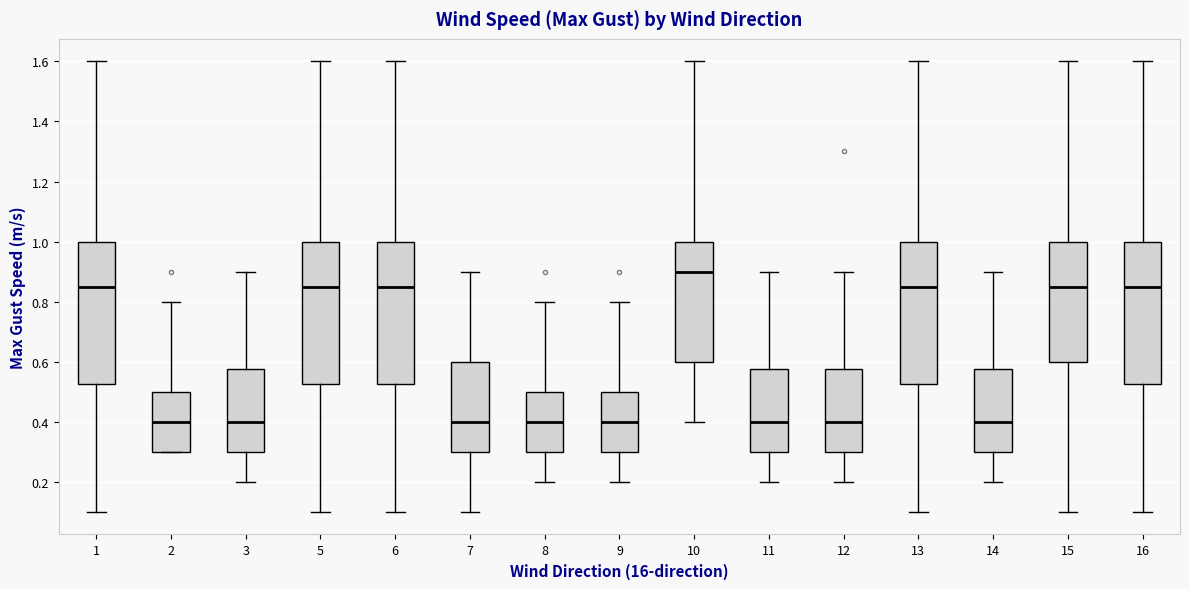

Reading left to right, transcribe this box plot: for each box, give where its median line is, the range the box spans, and where its two whiskers end, as read against the y-axis. The values are not printed on the chart, so give them approximately, as read against the axis.

1: median 0.86, box 0.52 to 1.00, whiskers 0.10 to 1.60
2: median 0.40, box 0.30 to 0.50, whiskers 0.30 to 0.80
3: median 0.40, box 0.30 to 0.58, whiskers 0.20 to 0.90
5: median 0.86, box 0.52 to 1.00, whiskers 0.10 to 1.60
6: median 0.86, box 0.52 to 1.00, whiskers 0.10 to 1.60
7: median 0.40, box 0.30 to 0.60, whiskers 0.10 to 0.90
8: median 0.40, box 0.30 to 0.50, whiskers 0.20 to 0.80
9: median 0.40, box 0.30 to 0.50, whiskers 0.20 to 0.80
10: median 0.90, box 0.60 to 1.00, whiskers 0.40 to 1.60
11: median 0.40, box 0.30 to 0.58, whiskers 0.20 to 0.90
12: median 0.40, box 0.30 to 0.58, whiskers 0.20 to 0.90
13: median 0.86, box 0.52 to 1.00, whiskers 0.10 to 1.60
14: median 0.40, box 0.30 to 0.58, whiskers 0.20 to 0.90
15: median 0.86, box 0.60 to 1.00, whiskers 0.10 to 1.60
16: median 0.86, box 0.52 to 1.00, whiskers 0.10 to 1.60